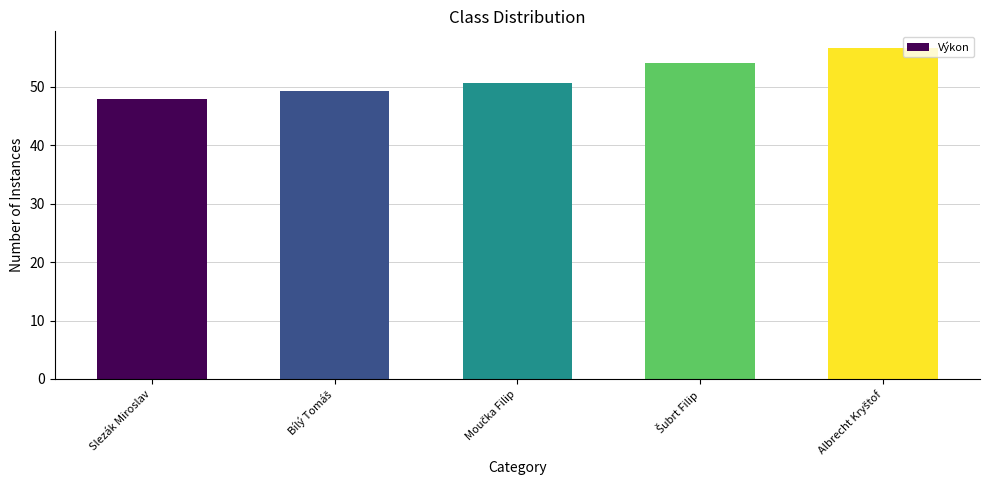

What is the approximate value at Slezák Miroslav?

48.0